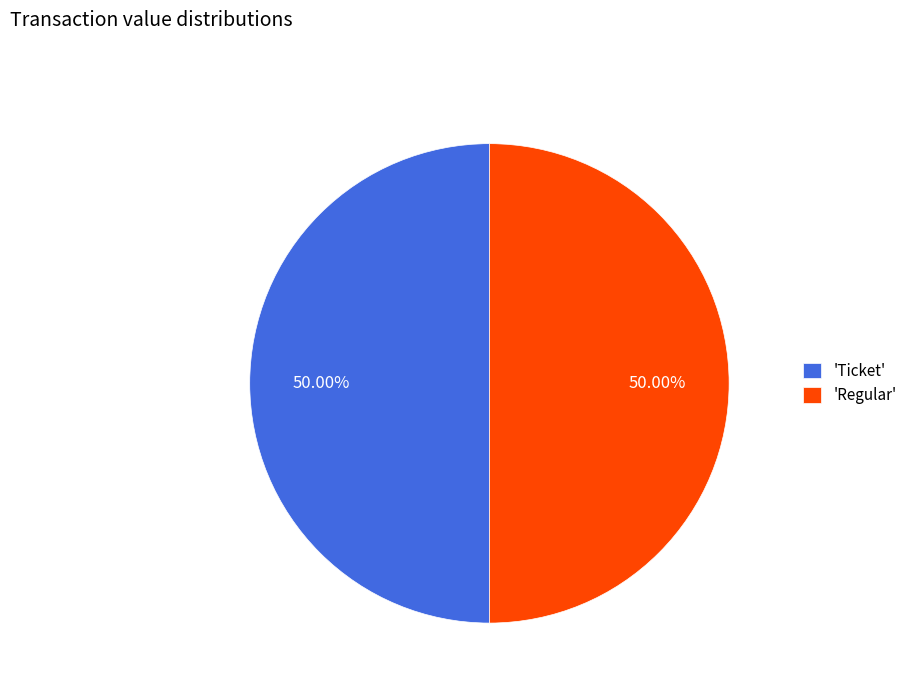

Approximately how many times larger is the value at 'Regular' compared to 'Ticket'?

1.0